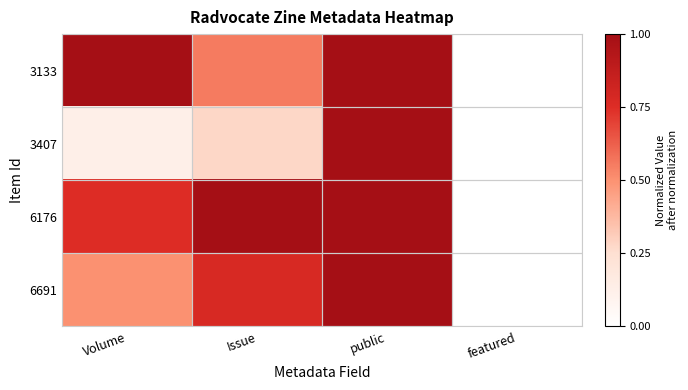

Reading left to right, list all the values displayed in this chart.

3133: Volume=1.0	Issue=0.6	public=1.0	featured=0.0
3407: Volume=0.1	Issue=0.3	public=1.0	featured=0.0
6176: Volume=0.8	Issue=1.0	public=1.0	featured=0.0
6691: Volume=0.5	Issue=0.8	public=1.0	featured=0.0